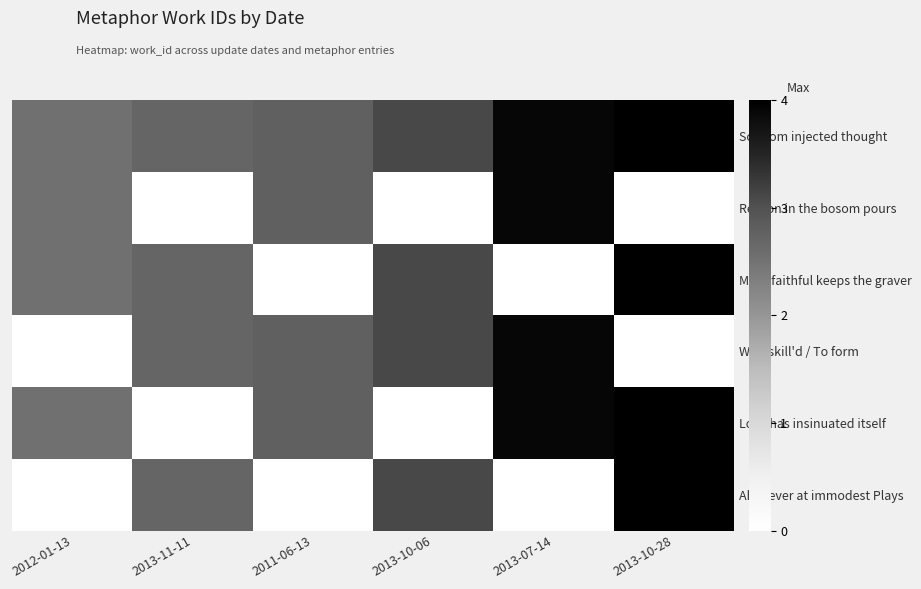

Rank the series by their maximum value, from highest to lowest.

So, from injected thought, More faithful keeps the graver, Love has insinuated itself, Ah! never at immodest Plays, Reason in the bosom pours, Well-skill'd / To form